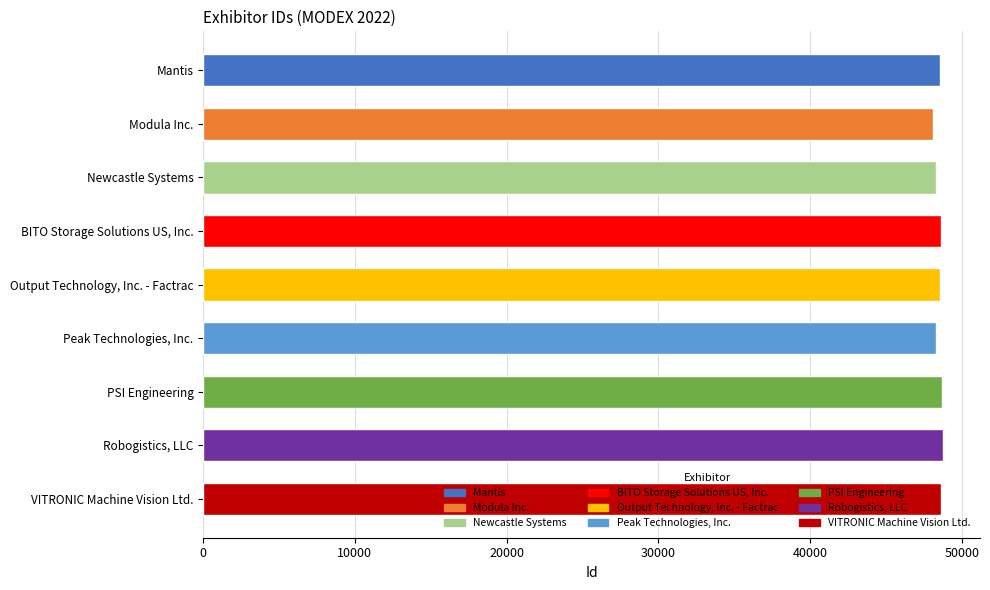

What is the label of the 9th bar from the top?

VITRONIC Machine Vision Ltd.